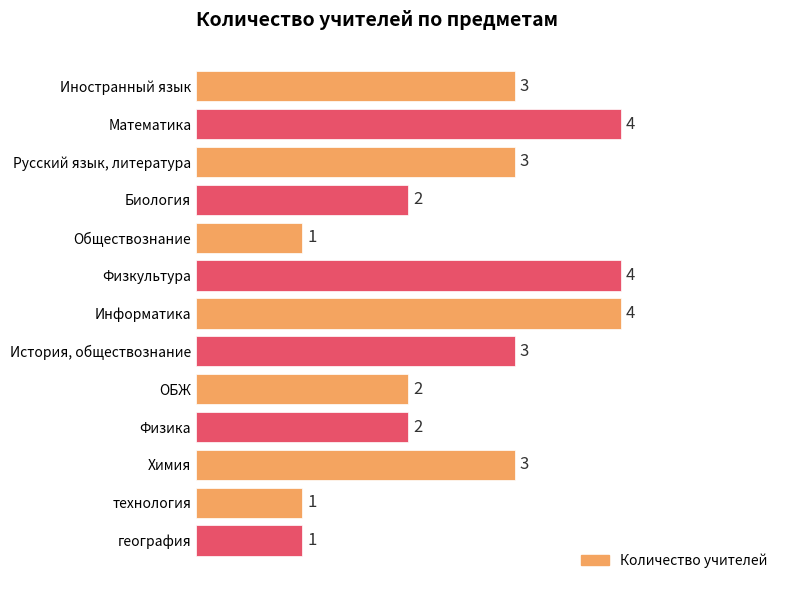

Reading top to bottom, transcribe all the data shown in this chart.

3	4	3	2	1	4	4	3	2	2	3	1	1